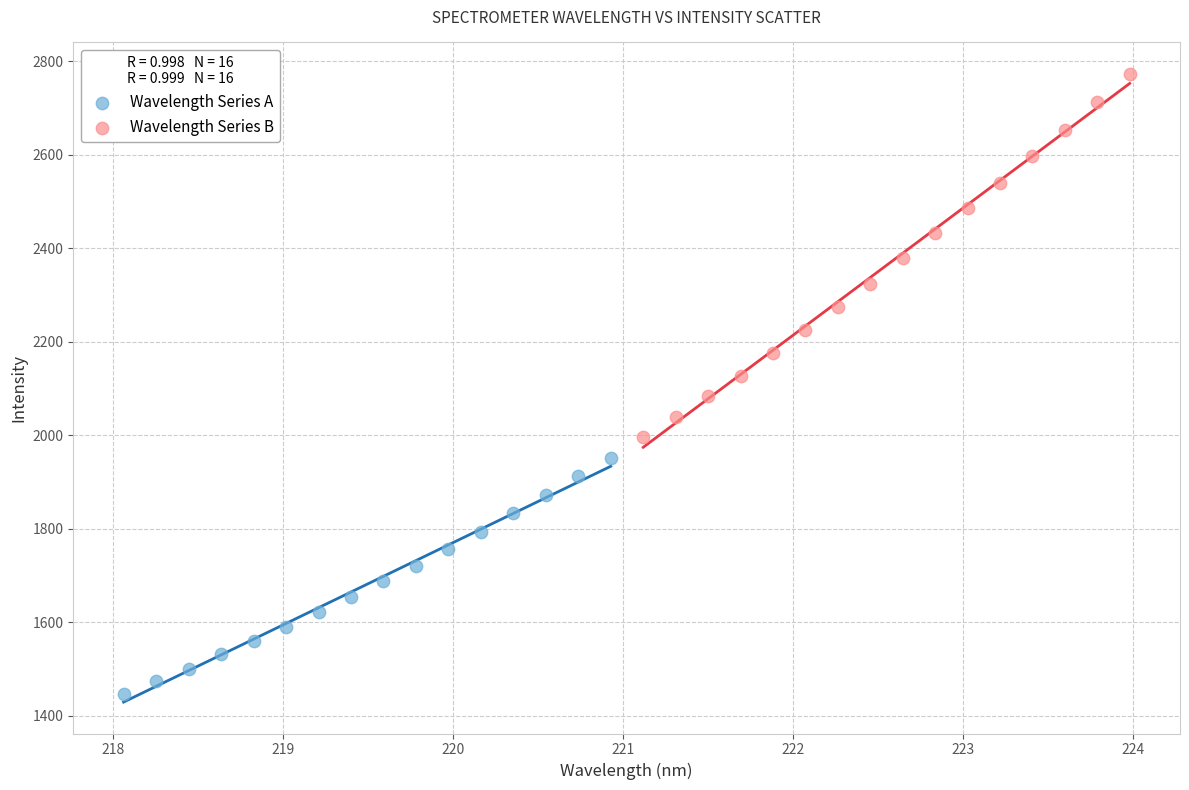

Which series has the largest Y range (max minus min)?

Wavelength Series B